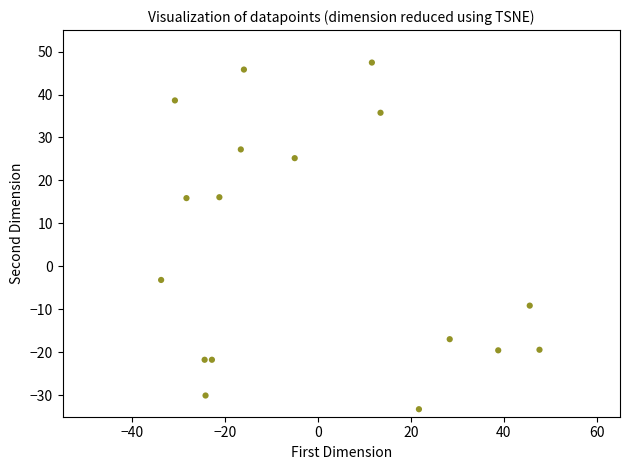

What is the range of X values (max minus min)?

81.4